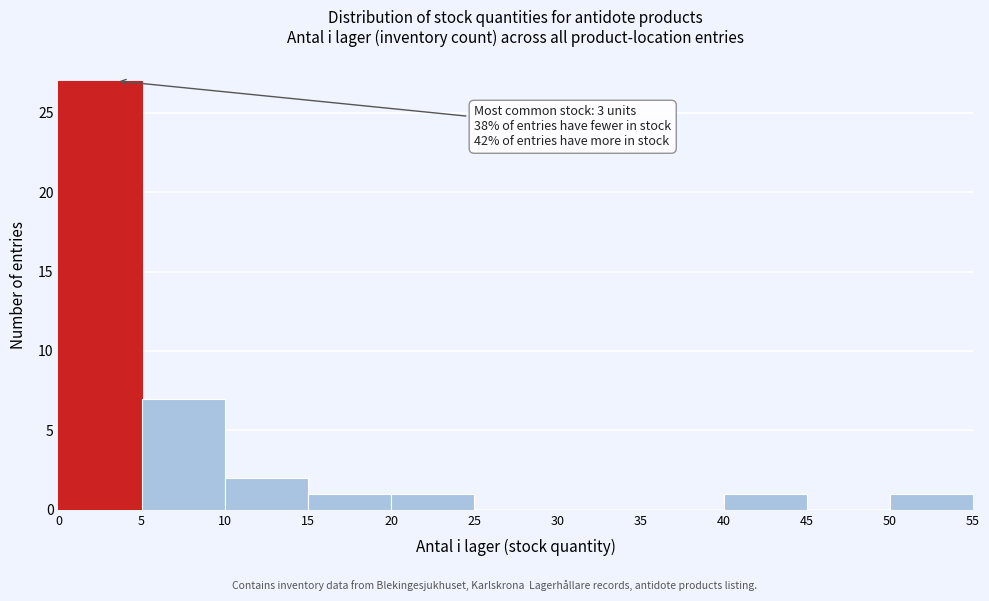

Which range on the x-axis has the tallest bar?

0 to 5